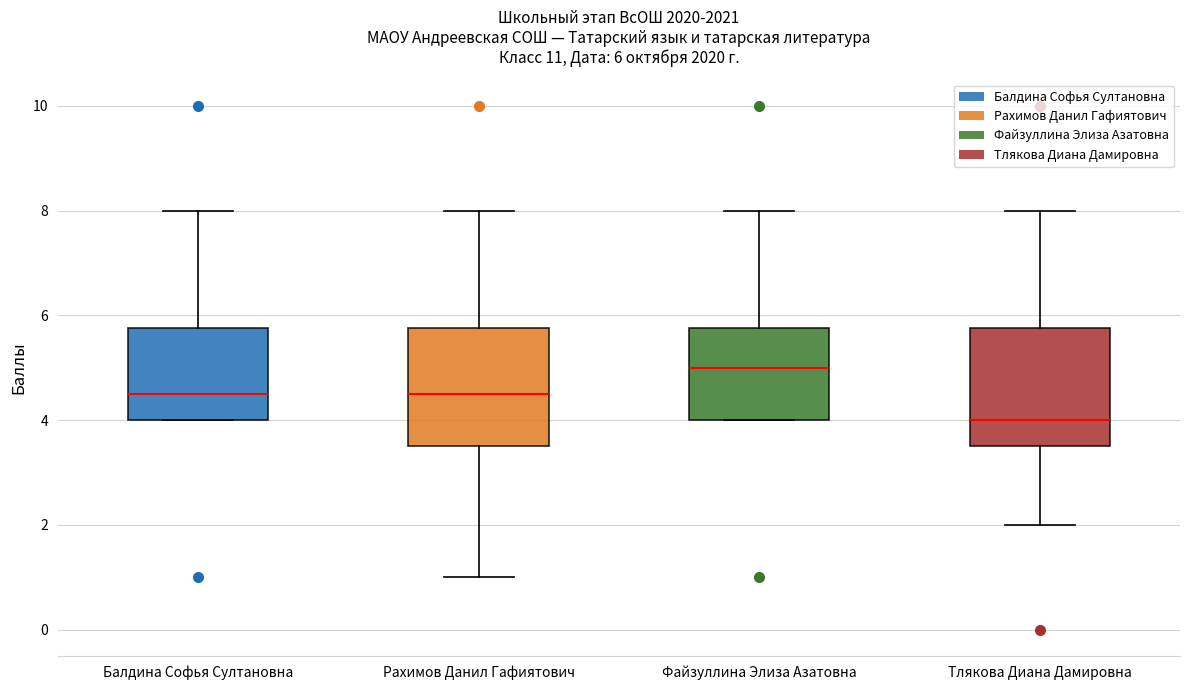

Which box has the highest median line?

Файзуллина Элиза Азатовна